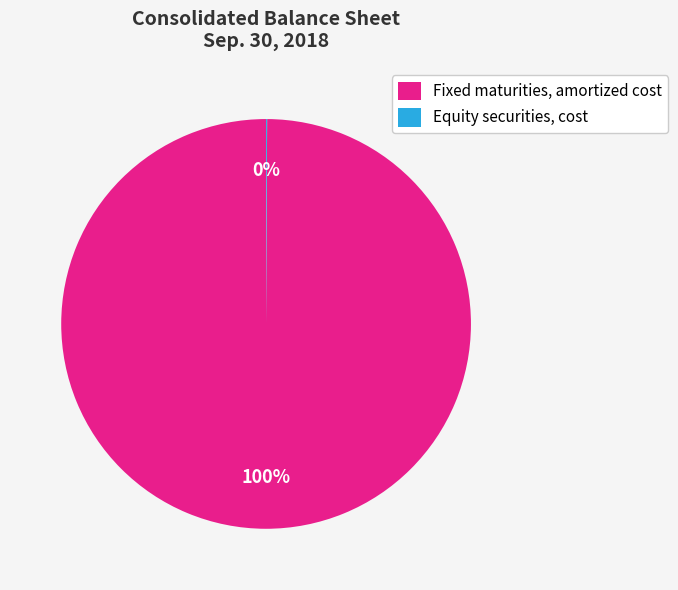

To the nearest percent, what portion does Fixed maturities, amortized cost represent?

100%